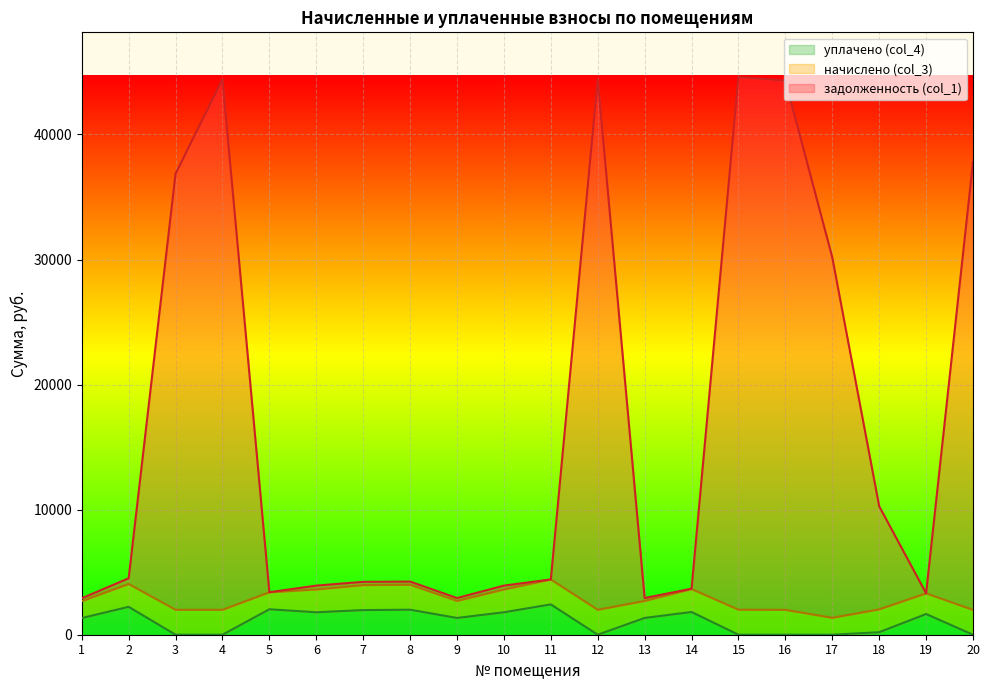

Does the chart display data point markers on the line(s)?

No